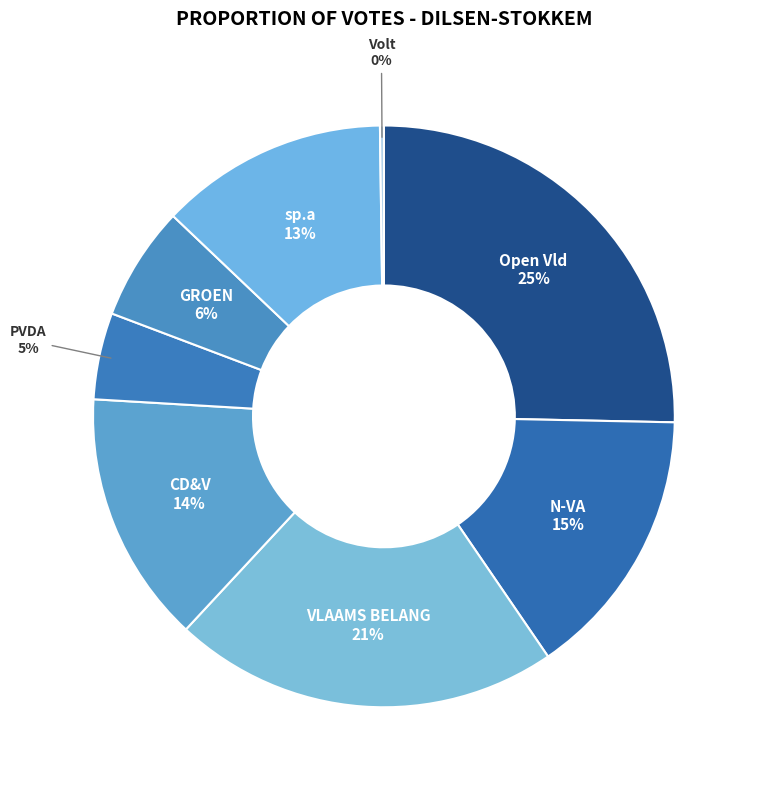

To the nearest percent, what portion does CD&V represent?

14%